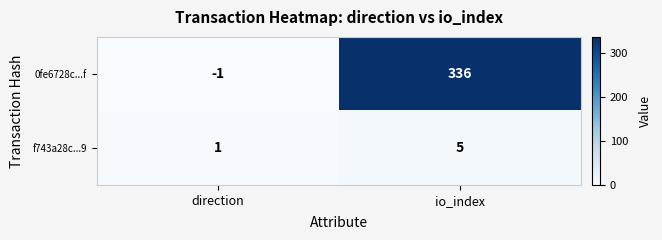

Reading left to right, list all the values displayed in this chart.

0fe6728c...f: -1	336
f743a28c...9: 1	5